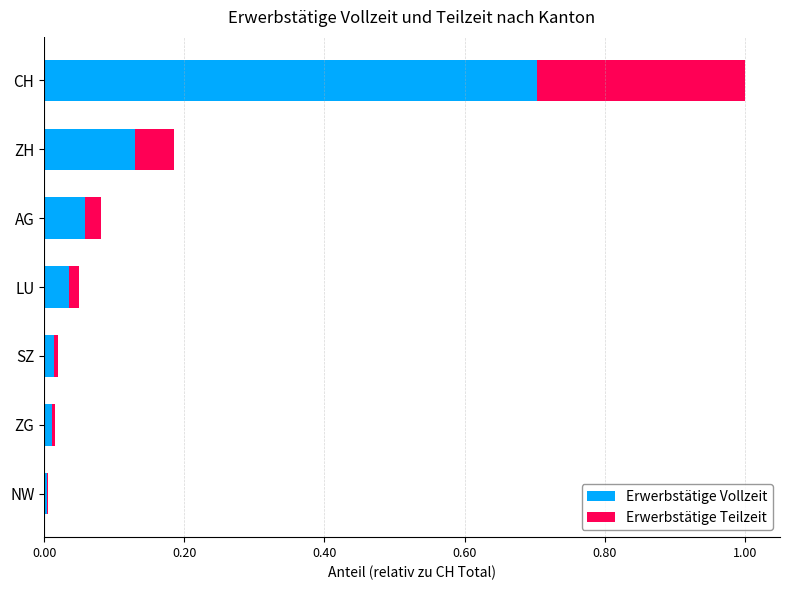

True or false: Erwerbstätige Vollzeit has a value of 0.0 at NW.

True